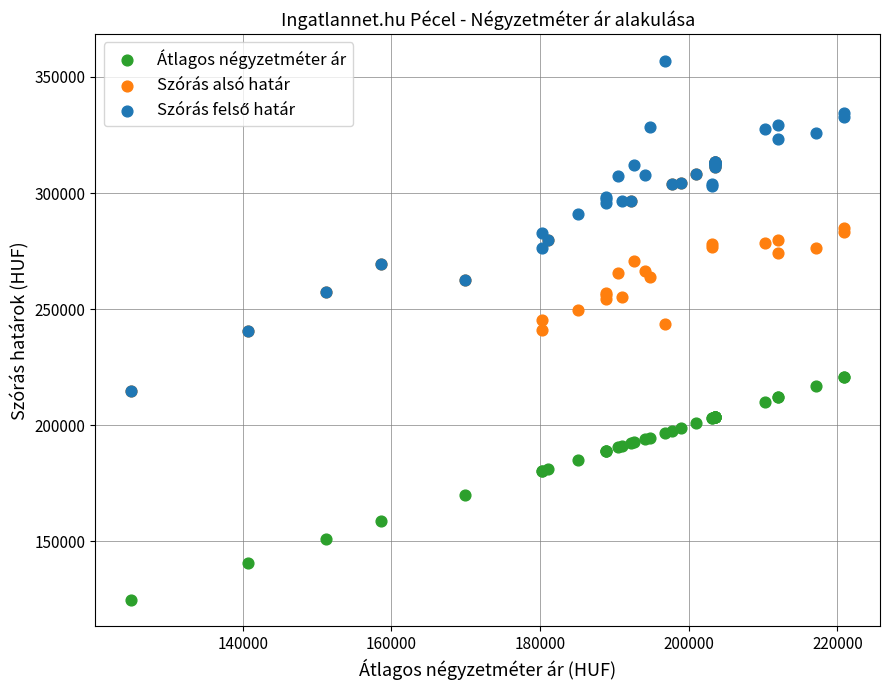

In the Átlagos négyzetméter ár series, what Y value is closest to 172965?

169850